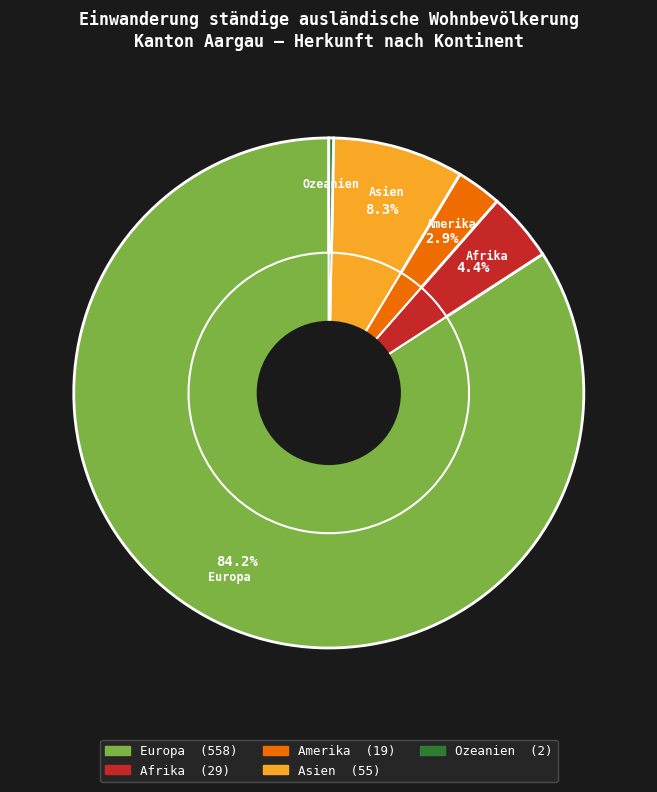

Approximately how many times larger is the value at Afrika compared to Asien?

0.5